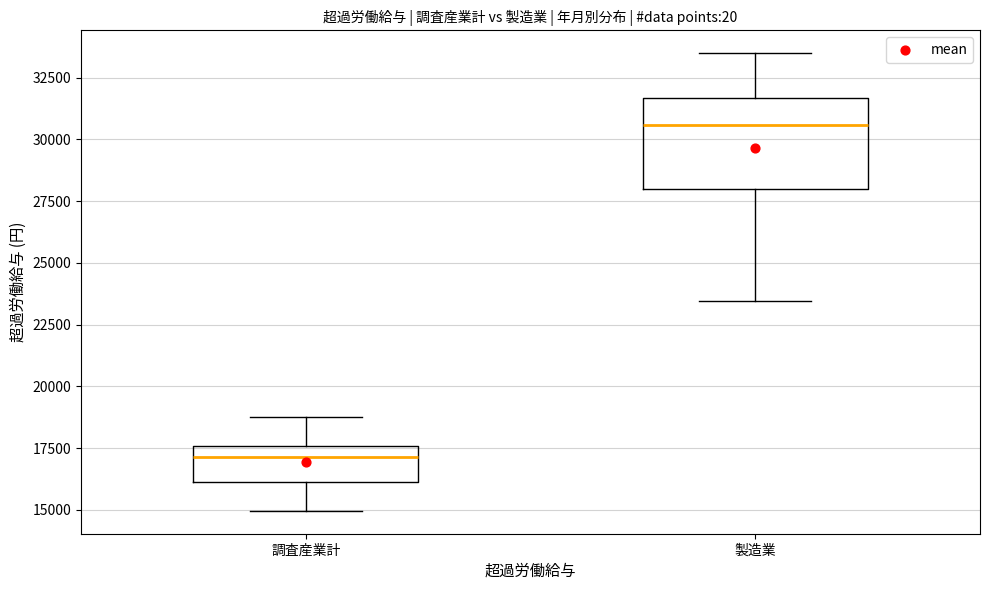

Where does the lower whisker of the box for 製造業 end on the y-axis? The values are not printed on the chart, so give them approximately, as read against the axis.

23500